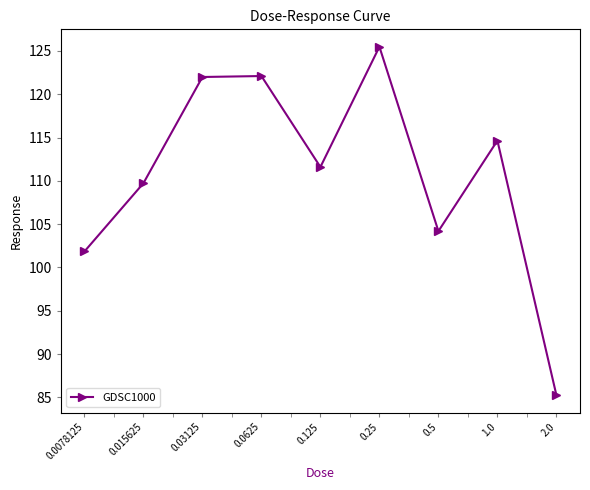

What is the label of the 1st point from the left?

0.0078125